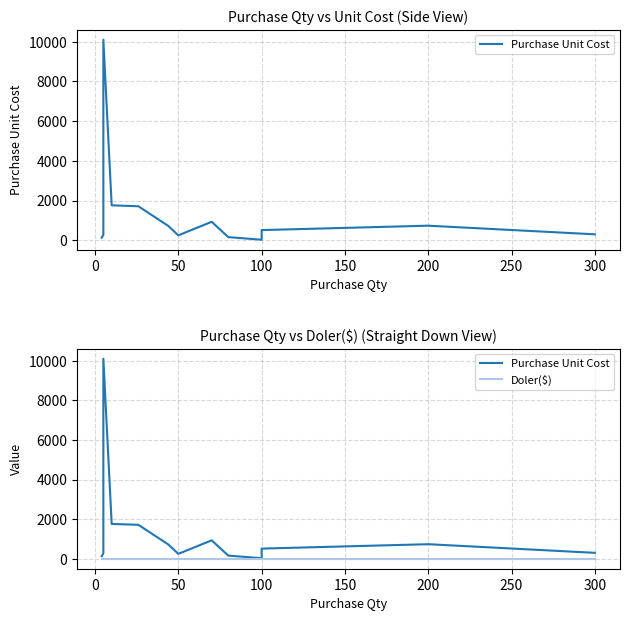

Does the chart display data point markers on the line(s)?

No